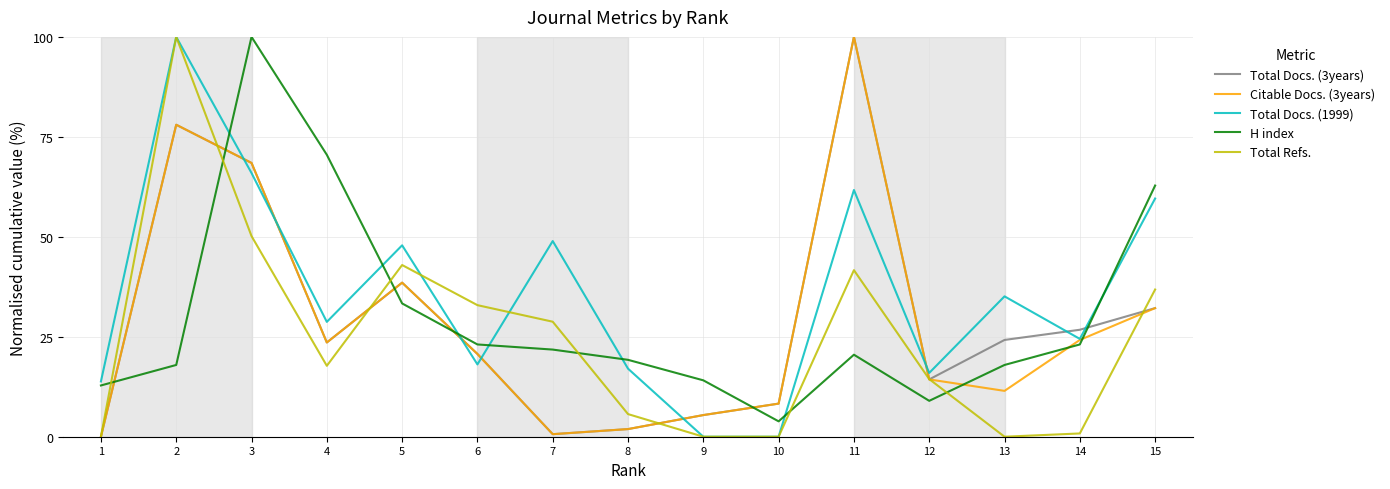

What is the maximum value for Total Refs.?

100.0